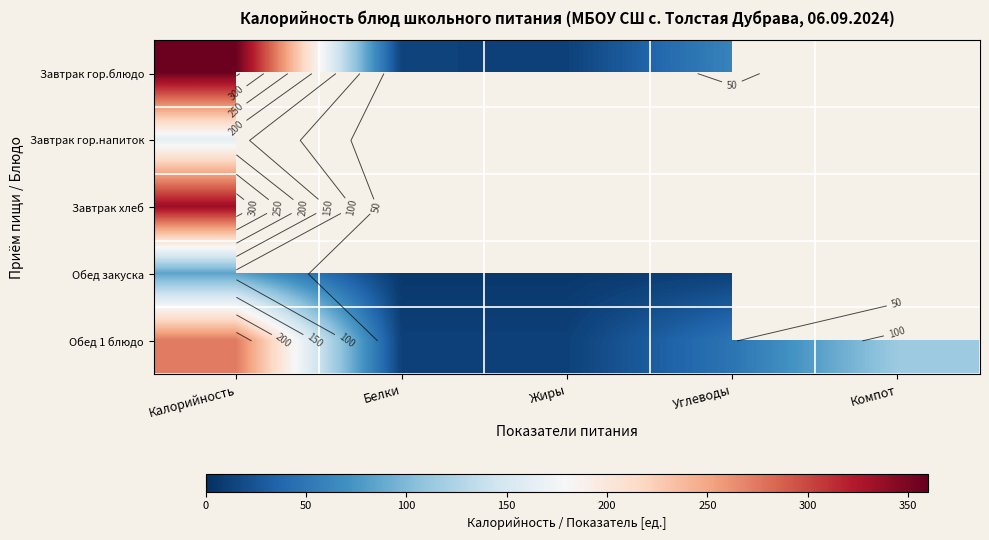

Which series has the largest total across all categories?

Обед 1 блюдо